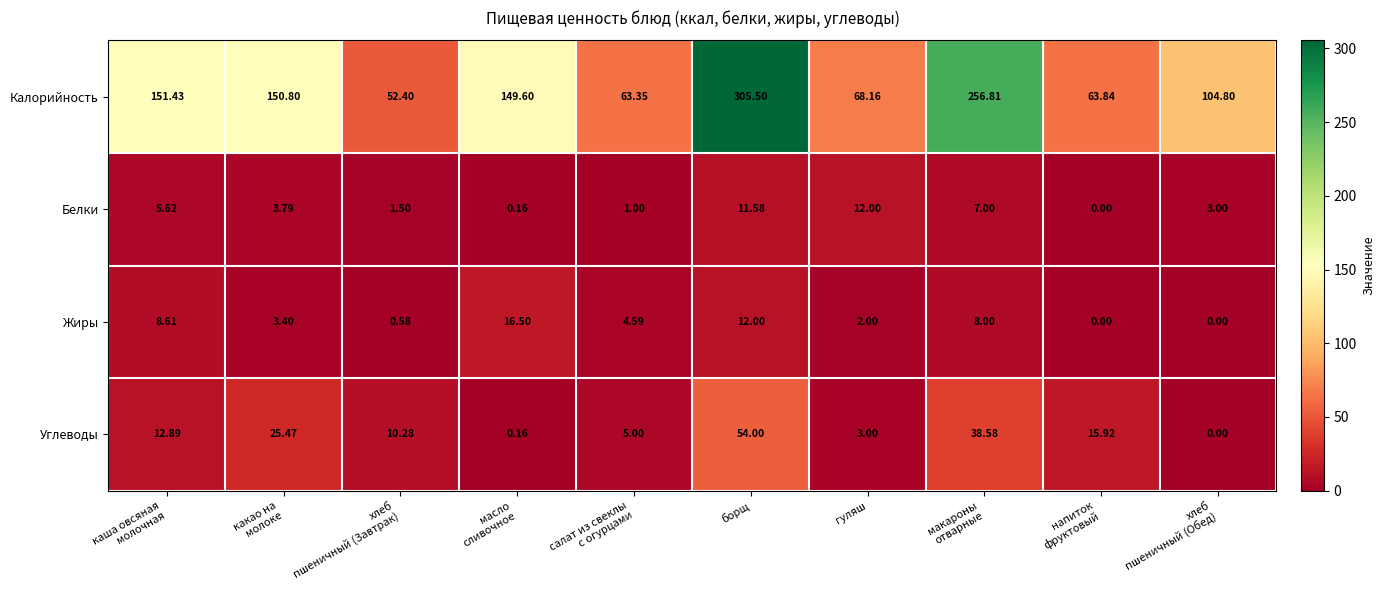

Which label corresponds to the largest value in the chart?

борщ